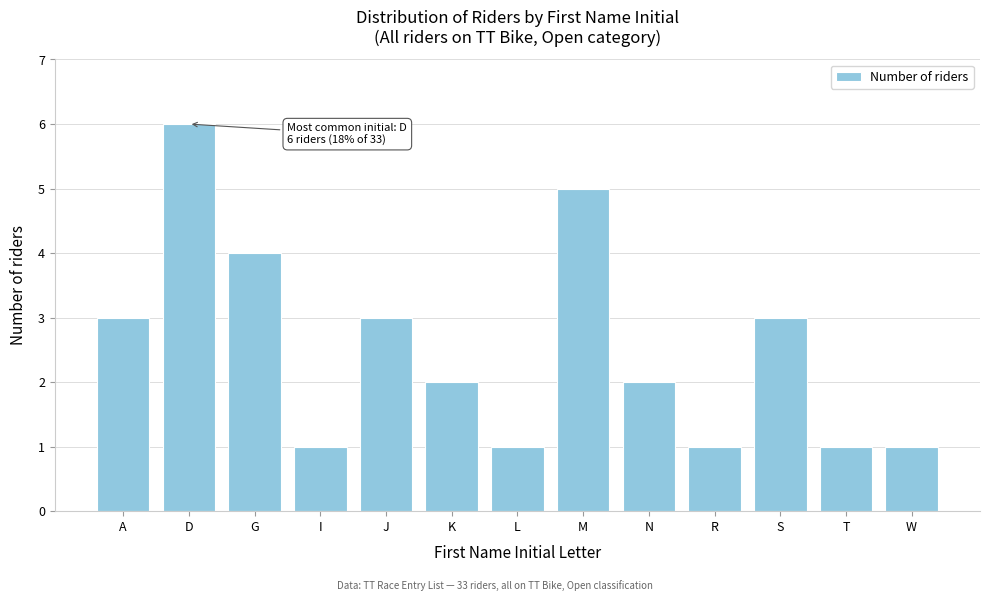

Reading left to right, transcribe all the data shown in this chart.

3	6	4	1	3	2	1	5	2	1	3	1	1